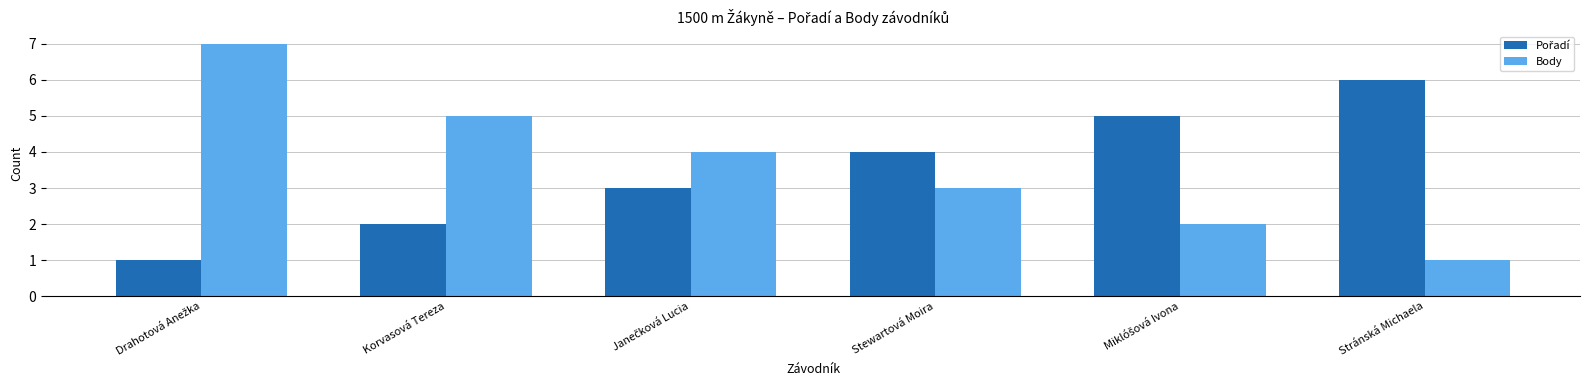

The Body series shows 2 at Stránská Michaela. True or false?

False